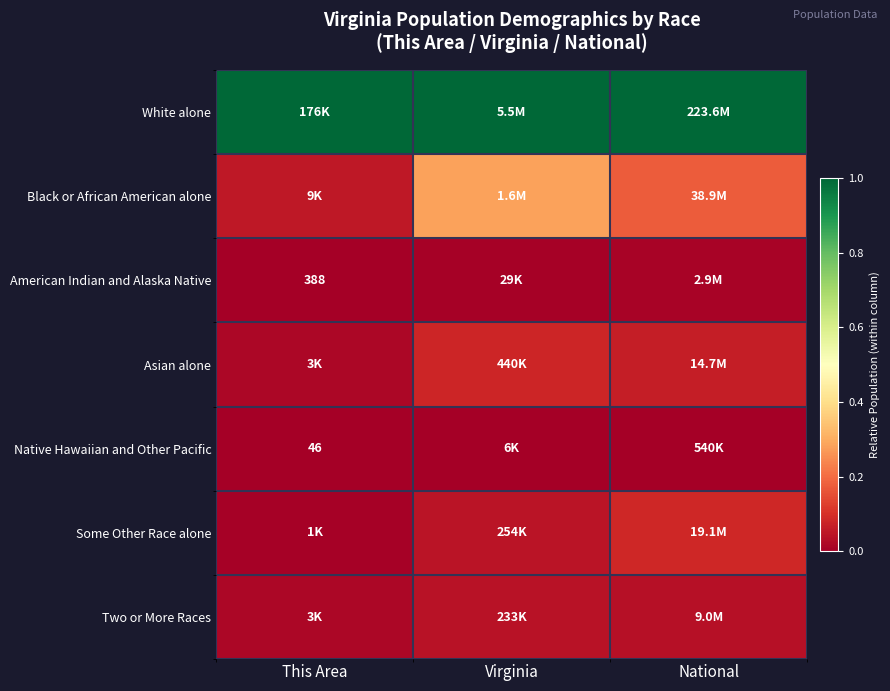

What is the highest value of the Black or African American alone series?

0.3